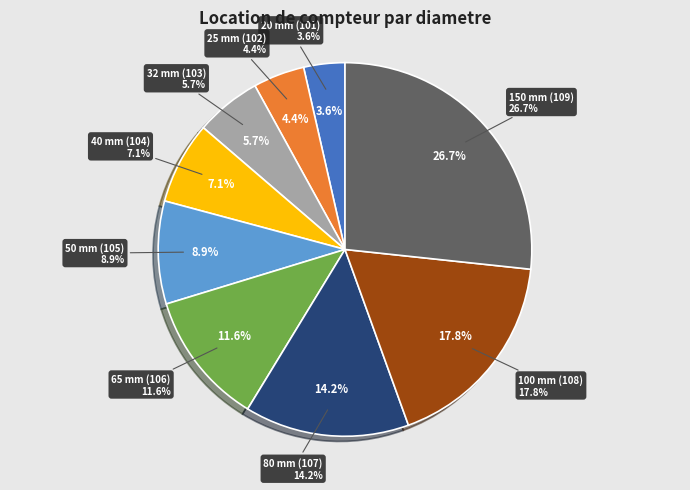

How many slices are in this pie chart?

9